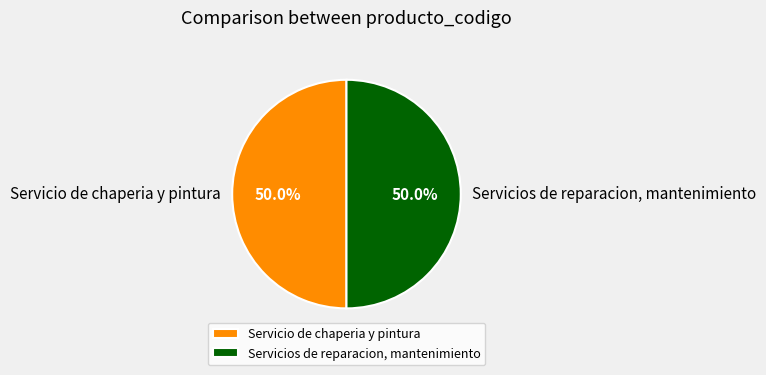

To the nearest percent, what percentage of the pie is Servicio de chaperia y pintura?

50%